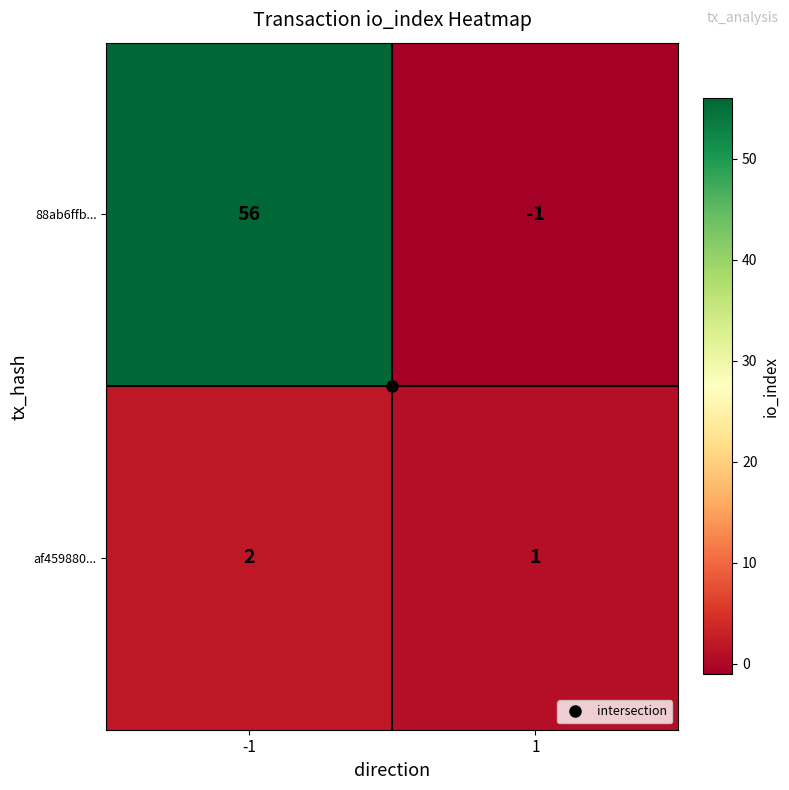

How many data points does each series have?

2